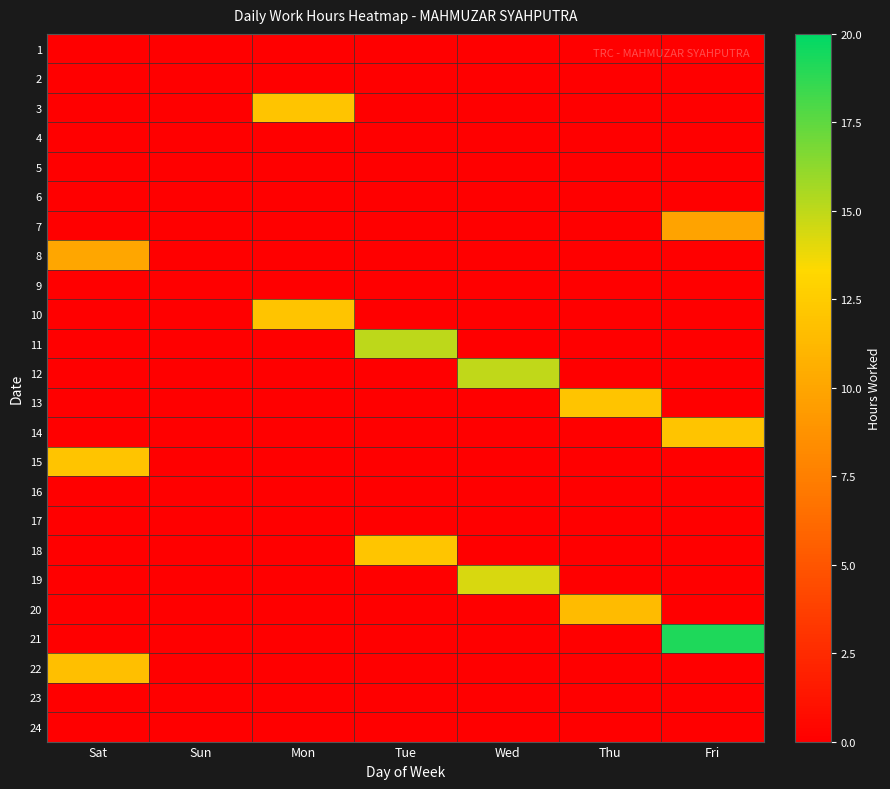

Reading left to right, what are all the values shown in this chart?

1: Sat=0.0	Sun=0.0	Mon=0.0	Tue=0.0	Wed=0.0	Thu=0.0	Fri=0.0
2: Sat=0.0	Sun=0.0	Mon=0.0	Tue=0.0	Wed=0.0	Thu=0.0	Fri=0.0
3: Sat=0.0	Sun=0.0	Mon=12.0	Tue=0.0	Wed=0.0	Thu=0.0	Fri=0.0
4: Sat=0.0	Sun=0.0	Mon=0.0	Tue=0.0	Wed=0.0	Thu=0.0	Fri=0.0
5: Sat=0.0	Sun=0.0	Mon=0.0	Tue=0.0	Wed=0.0	Thu=0.0	Fri=0.0
6: Sat=0.0	Sun=0.0	Mon=0.0	Tue=0.0	Wed=0.0	Thu=0.0	Fri=0.0
7: Sat=0.0	Sun=0.0	Mon=0.0	Tue=0.0	Wed=0.0	Thu=0.0	Fri=9.9
8: Sat=10.1	Sun=0.0	Mon=0.0	Tue=0.0	Wed=0.0	Thu=0.0	Fri=0.0
9: Sat=0.0	Sun=0.0	Mon=0.0	Tue=0.0	Wed=0.0	Thu=0.0	Fri=0.0
10: Sat=0.0	Sun=0.0	Mon=12.0	Tue=0.0	Wed=0.0	Thu=0.0	Fri=0.0
11: Sat=0.0	Sun=0.0	Mon=0.0	Tue=15.0	Wed=0.0	Thu=0.0	Fri=0.0
12: Sat=0.0	Sun=0.0	Mon=0.0	Tue=0.0	Wed=15.0	Thu=0.0	Fri=0.0
13: Sat=0.0	Sun=0.0	Mon=0.0	Tue=0.0	Wed=0.0	Thu=12.0	Fri=0.0
14: Sat=0.0	Sun=0.0	Mon=0.0	Tue=0.0	Wed=0.0	Thu=0.0	Fri=12.0
15: Sat=12.0	Sun=0.0	Mon=0.0	Tue=0.0	Wed=0.0	Thu=0.0	Fri=0.0
16: Sat=0.0	Sun=0.0	Mon=0.0	Tue=0.0	Wed=0.0	Thu=0.0	Fri=0.0
17: Sat=0.0	Sun=0.0	Mon=0.0	Tue=0.0	Wed=0.0	Thu=0.0	Fri=0.0
18: Sat=0.0	Sun=0.0	Mon=0.0	Tue=12.1	Wed=0.0	Thu=0.0	Fri=0.0
19: Sat=0.0	Sun=0.0	Mon=0.0	Tue=0.0	Wed=14.4	Thu=0.0	Fri=0.0
20: Sat=0.0	Sun=0.0	Mon=0.0	Tue=0.0	Wed=0.0	Thu=11.4	Fri=0.0
21: Sat=0.0	Sun=0.0	Mon=0.0	Tue=0.0	Wed=0.0	Thu=0.0	Fri=19.2
22: Sat=11.7	Sun=0.0	Mon=0.0	Tue=0.0	Wed=0.0	Thu=0.0	Fri=0.0
23: Sat=0.0	Sun=0.0	Mon=0.0	Tue=0.0	Wed=0.0	Thu=0.0	Fri=0.0
24: Sat=0.0	Sun=0.0	Mon=0.0	Tue=0.0	Wed=0.0	Thu=0.0	Fri=0.0